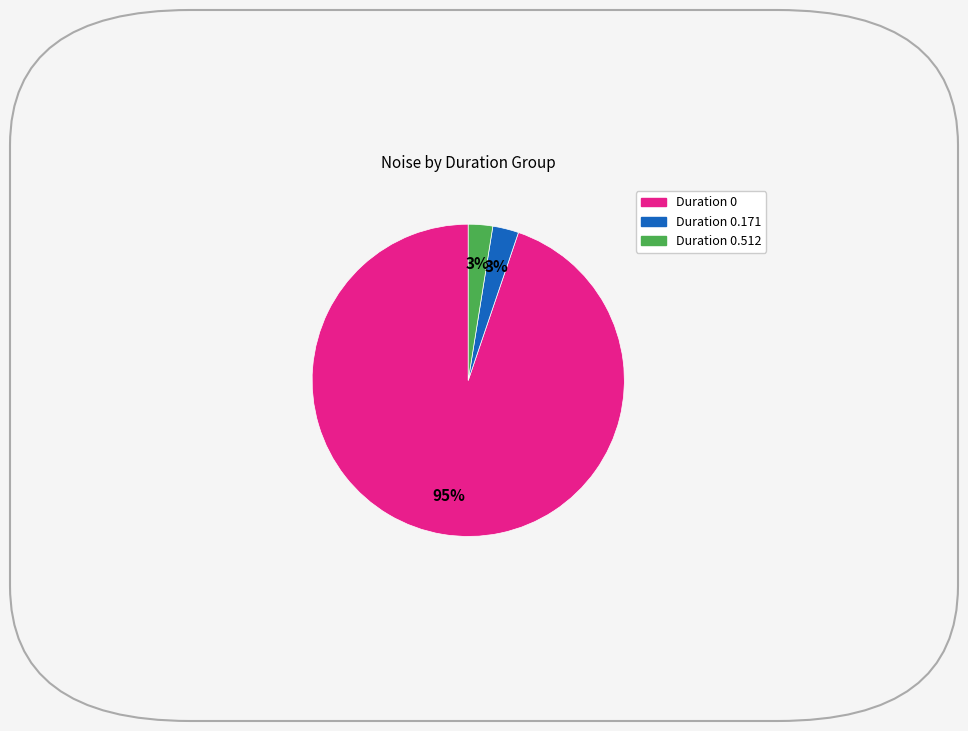

To the nearest percent, what is the average slice percentage?

33%